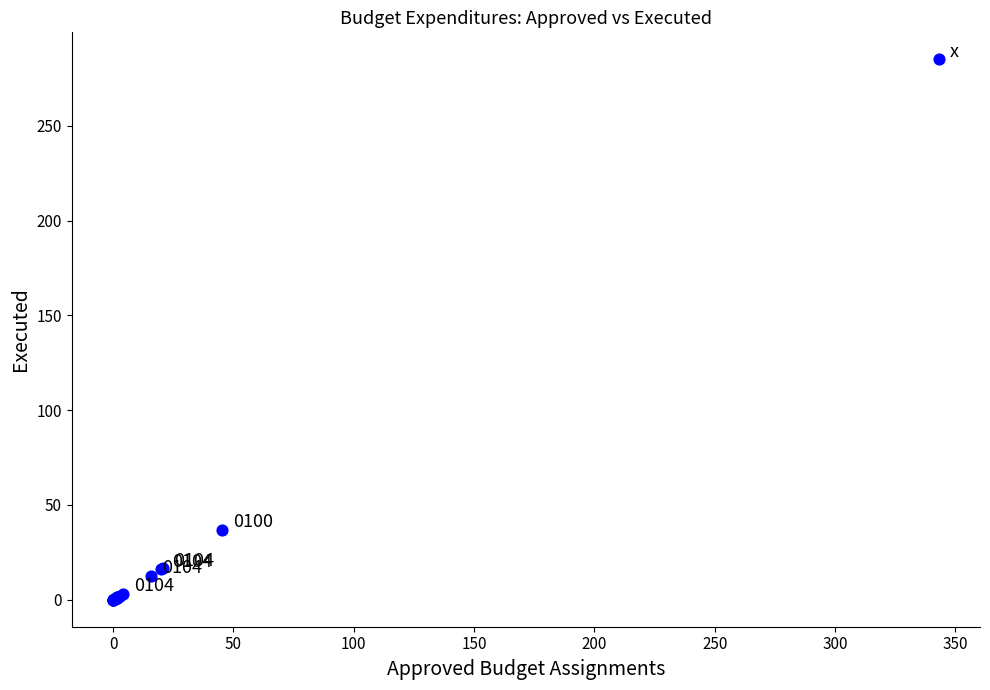

What Y value in the scatter plot is closest to 142?

36.7